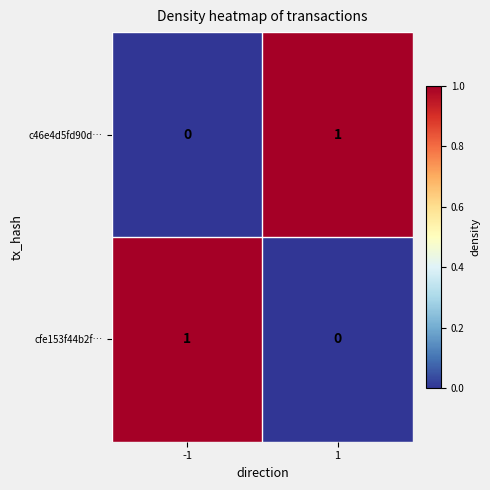

The cfe153f44b2f… series shows -1 at 1. True or false?

False